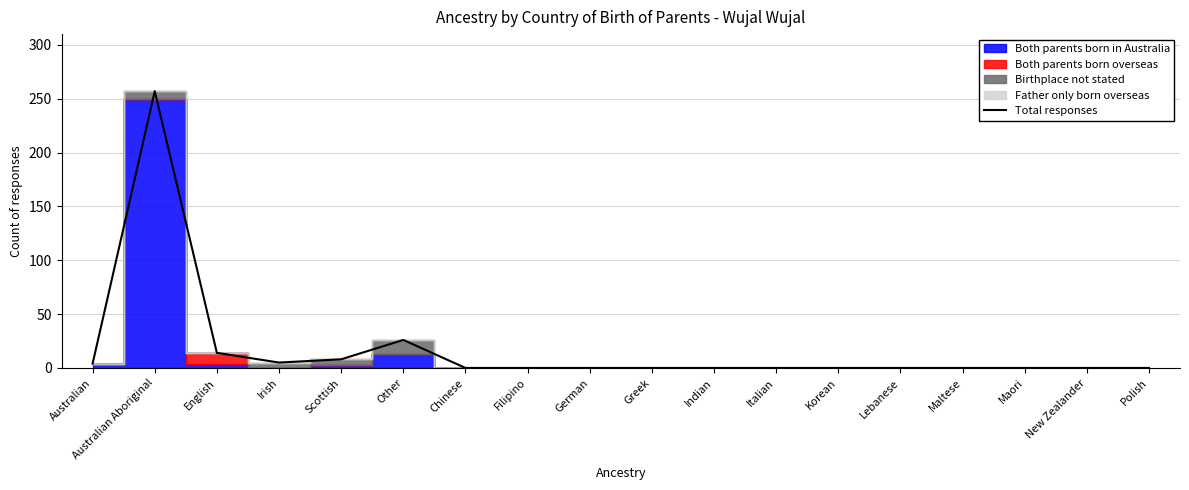

What is the maximum value shown in the chart?

257